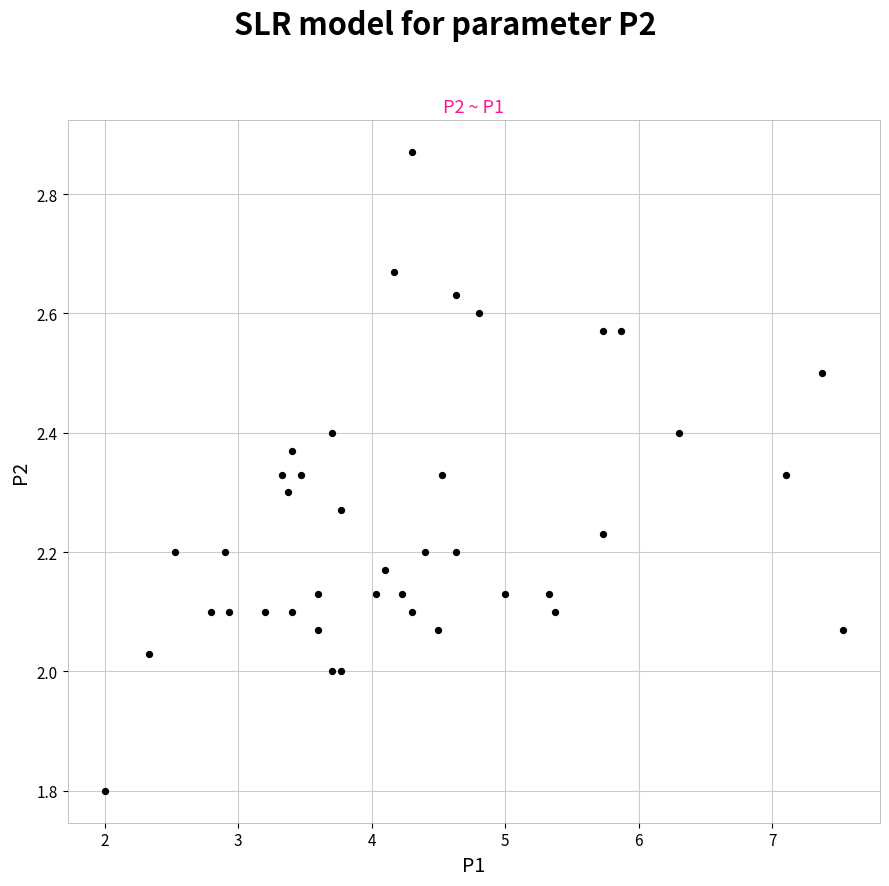

What is the range of X values (max minus min)?

5.5